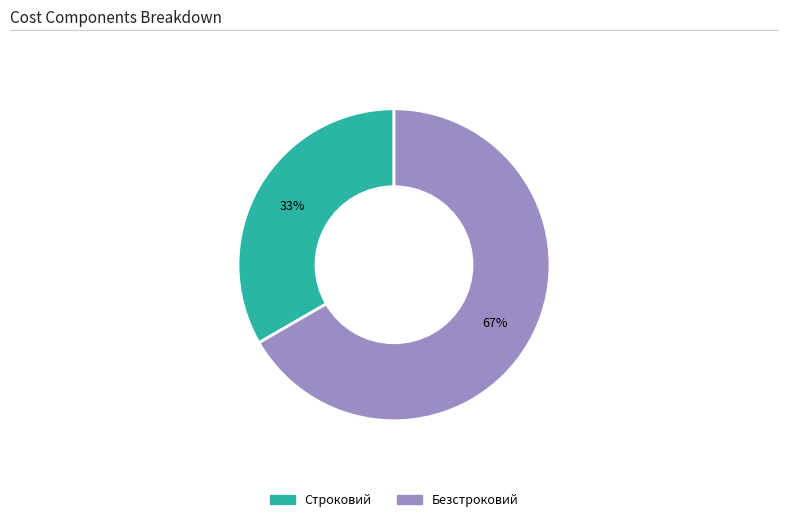

Rank the categories by value from highest to lowest.

Безстроковий, Строковий